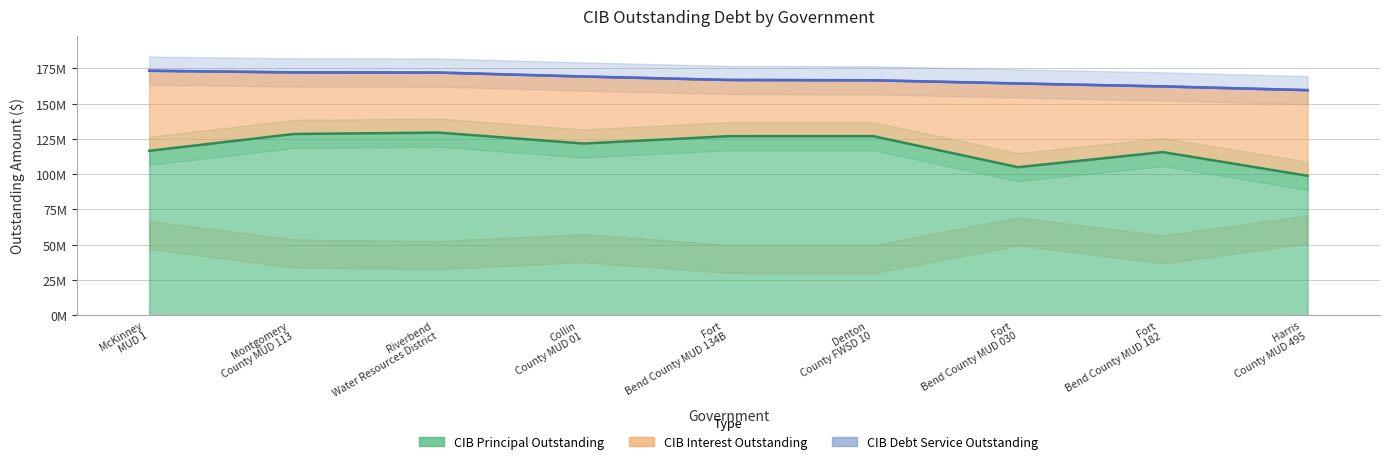

The CIBDebtServiceOutstanding series shows 103177881.7 at Collin County MUD 01. True or false?

False